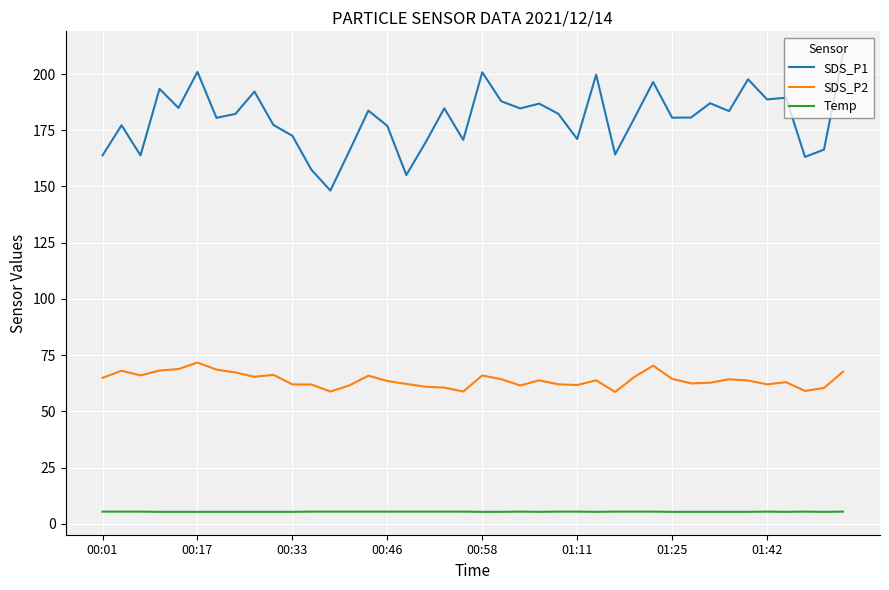

Which series has the largest total across all categories?

SDS_P1